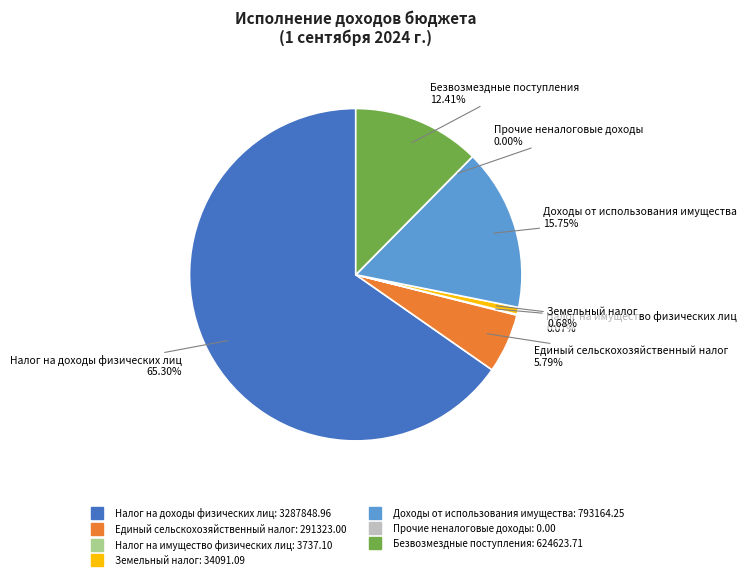

The Единый сельскохозяйственный налог slice represents 6% of the pie. True or false?

True